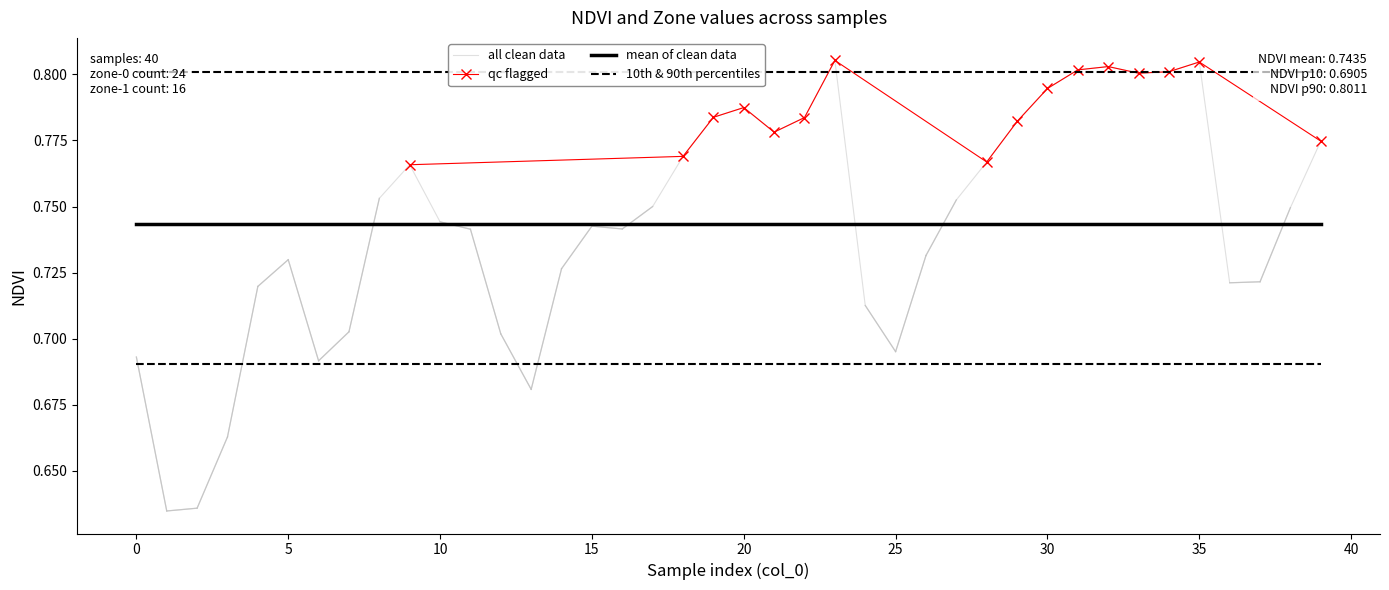

What is the difference between the maximum and minimum values?

0.2